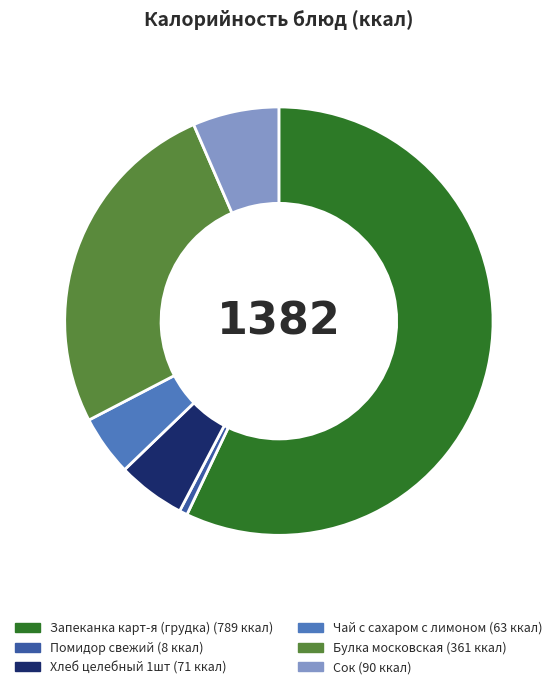

Does any single category account for the majority?

Yes